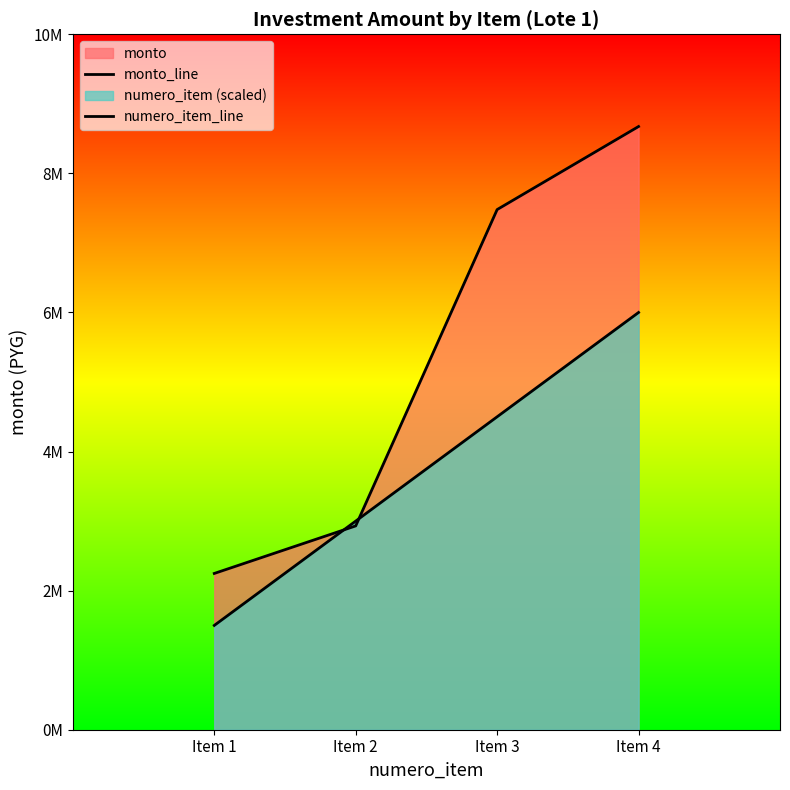

What is the greatest value displayed?

8673910